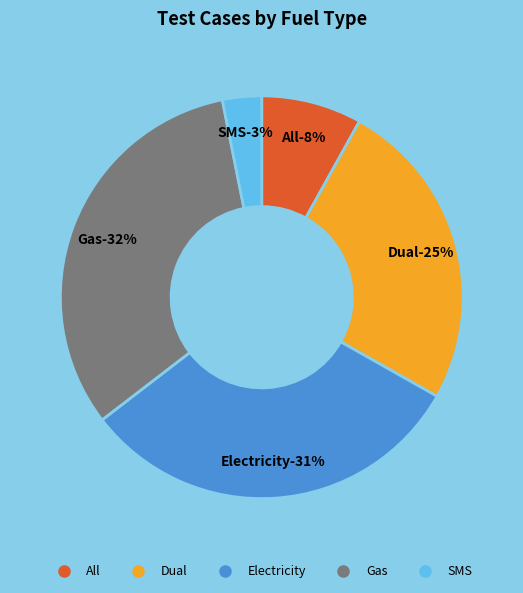

What percentage is the SMS slice, to the nearest percent?

3%